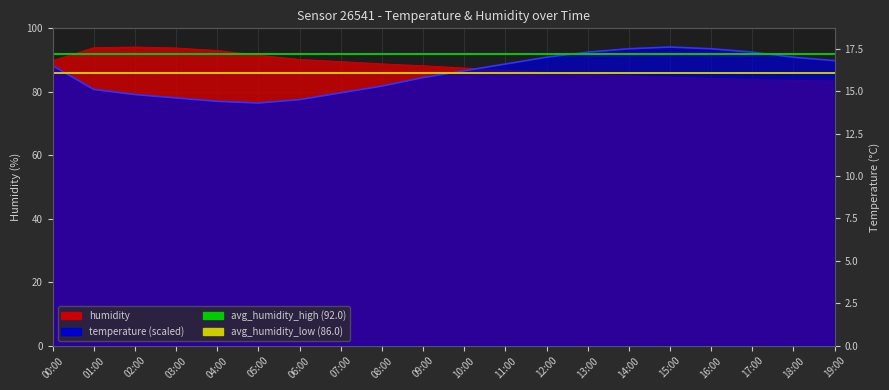

What is the label of the 2nd point from the right?

00:00